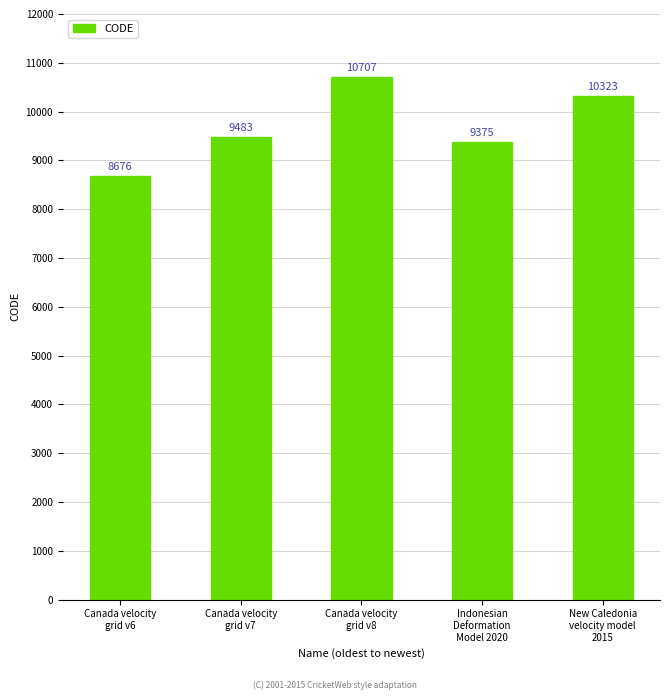

How many distinct data groups are displayed?

1